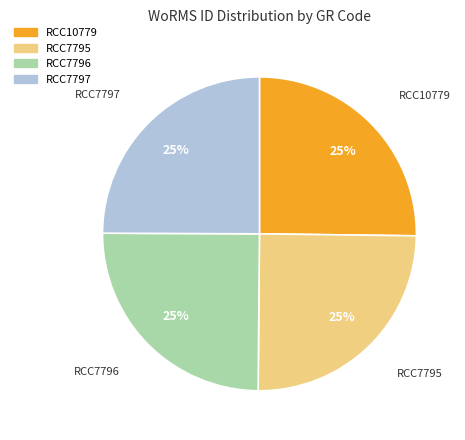

Is there any slice that represents more than half of the pie?

No